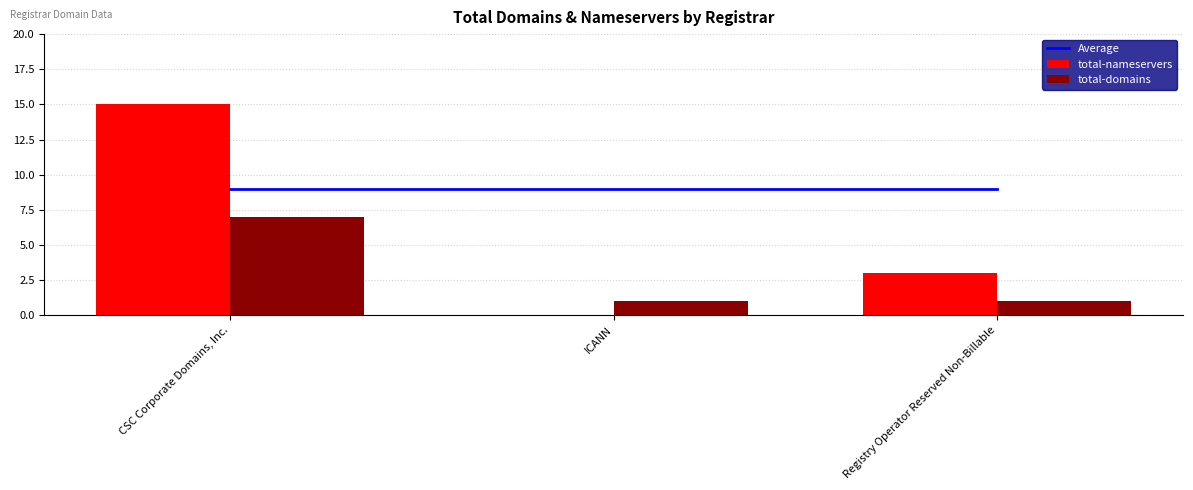

What is the total value across all series at ICANN?

10